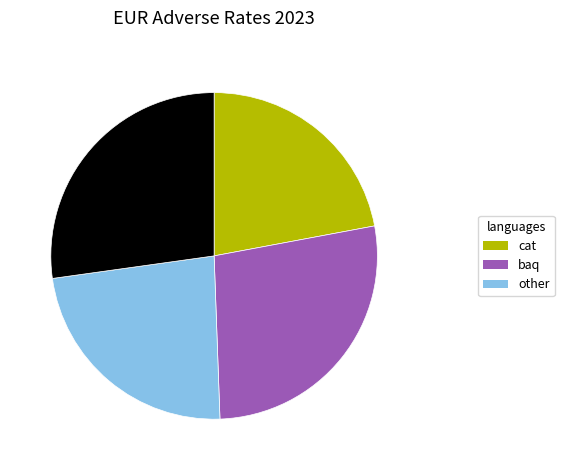

Is there a majority slice in this chart?

No